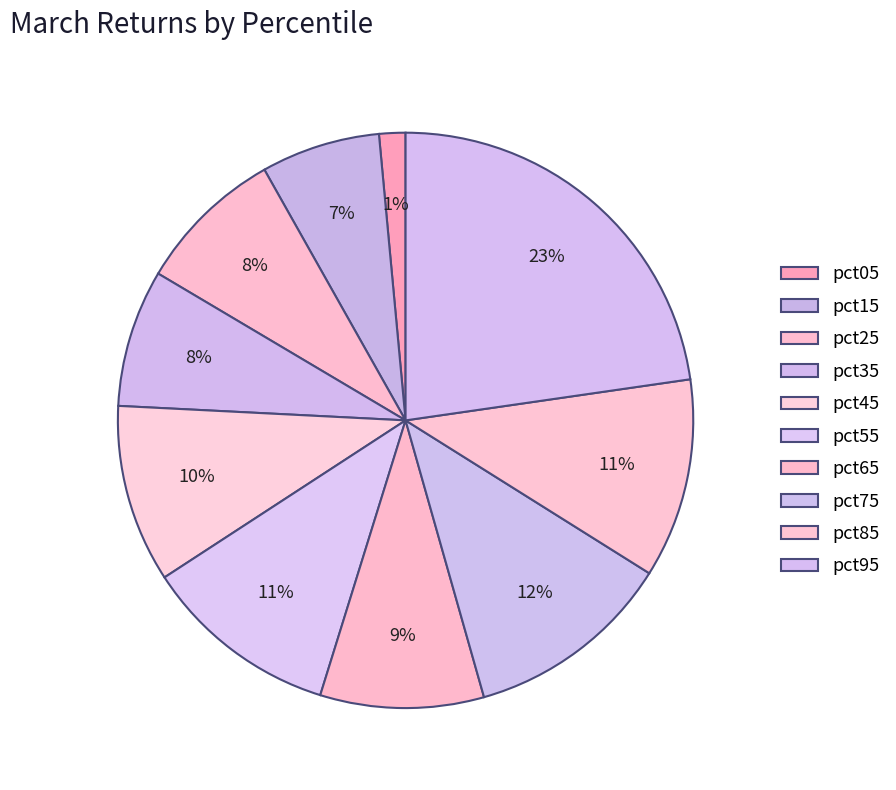

Does pct65 represent more than half of the total?

No